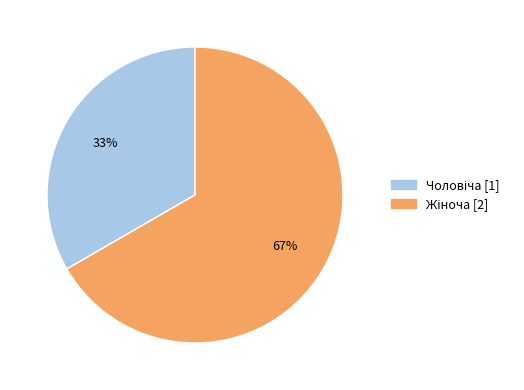

Does any single category account for the majority?

Yes